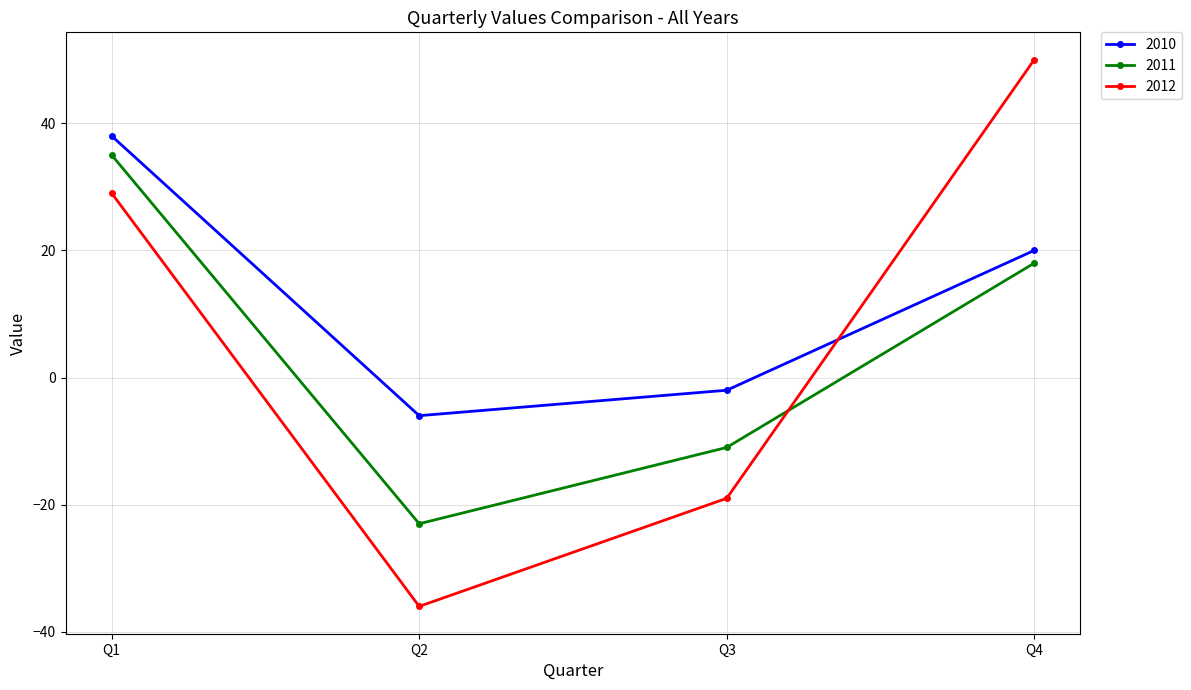

True or false: 2011 has a value of 18 at Q4.

True